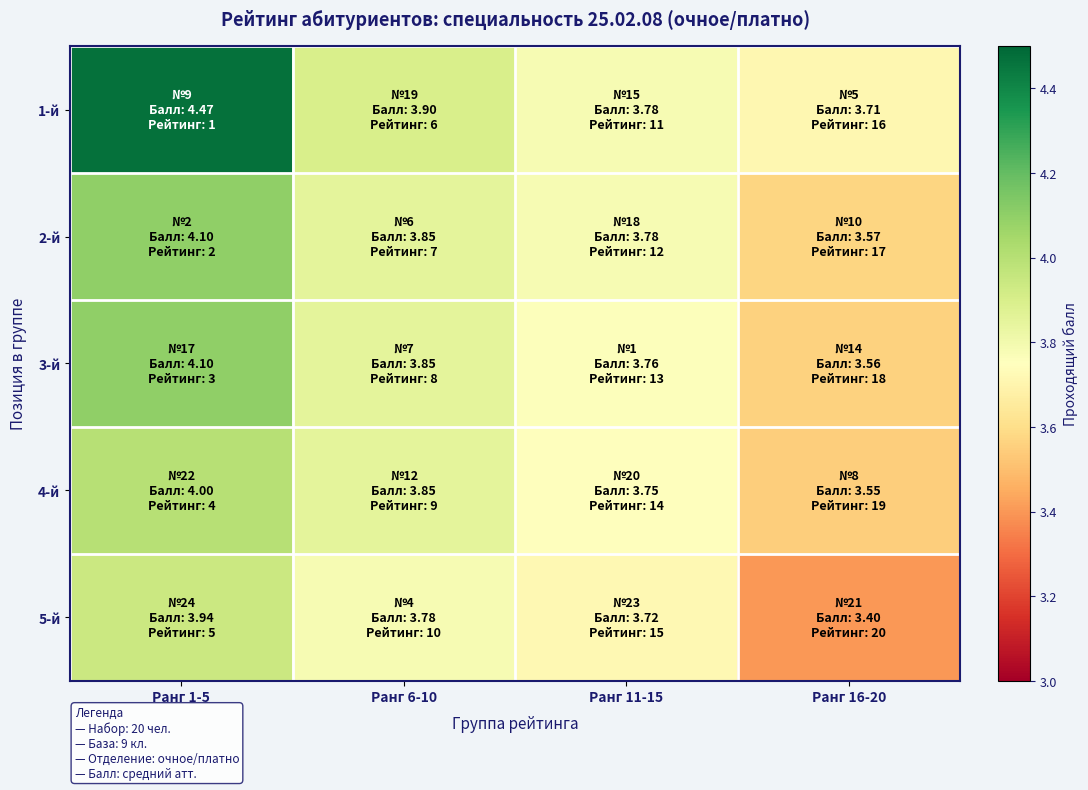

Reading right to left, list all the values displayed in this chart.

1-й: Ранг 16-20=3.7	Ранг 11-15=3.8	Ранг 6-10=3.9	Ранг 1-5=4.5
2-й: Ранг 16-20=3.6	Ранг 11-15=3.8	Ранг 6-10=3.9	Ранг 1-5=4.1
3-й: Ранг 16-20=3.6	Ранг 11-15=3.8	Ранг 6-10=3.9	Ранг 1-5=4.1
4-й: Ранг 16-20=3.5	Ранг 11-15=3.8	Ранг 6-10=3.9	Ранг 1-5=4.0
5-й: Ранг 16-20=3.4	Ранг 11-15=3.7	Ранг 6-10=3.8	Ранг 1-5=3.9